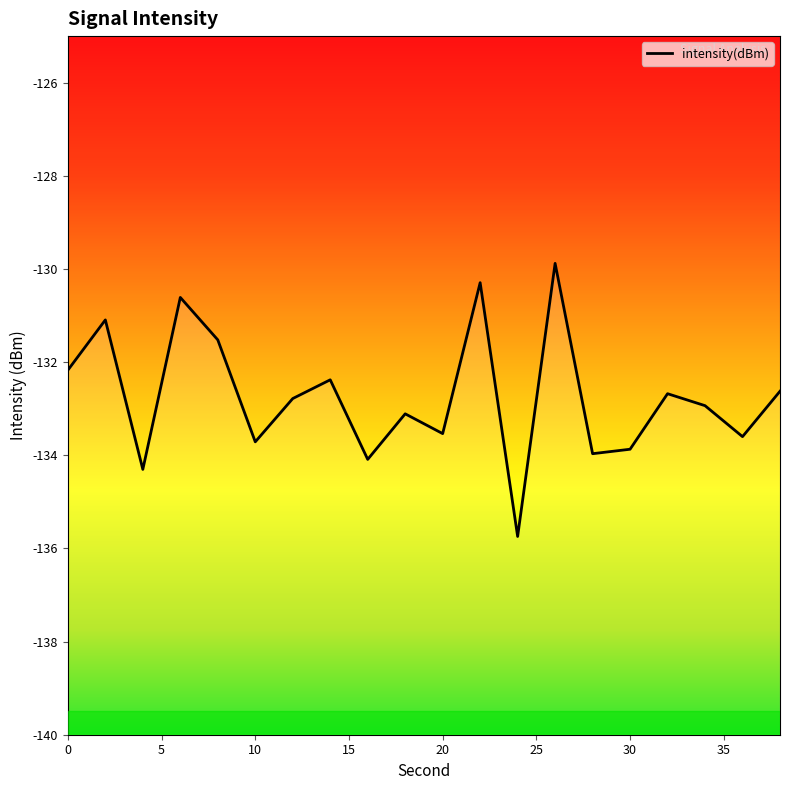

What is the average value?

-132.7